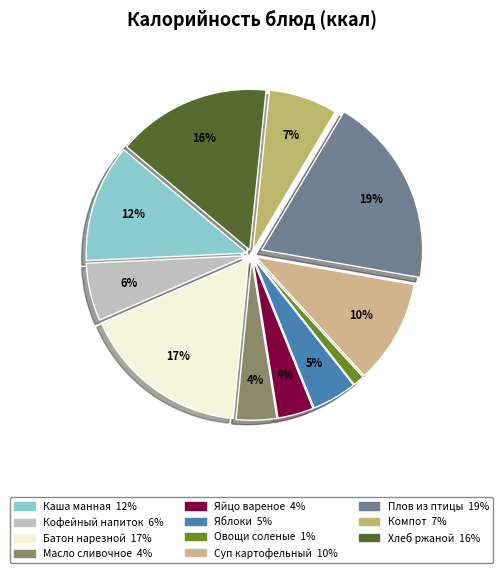

Does any single category account for the majority?

No